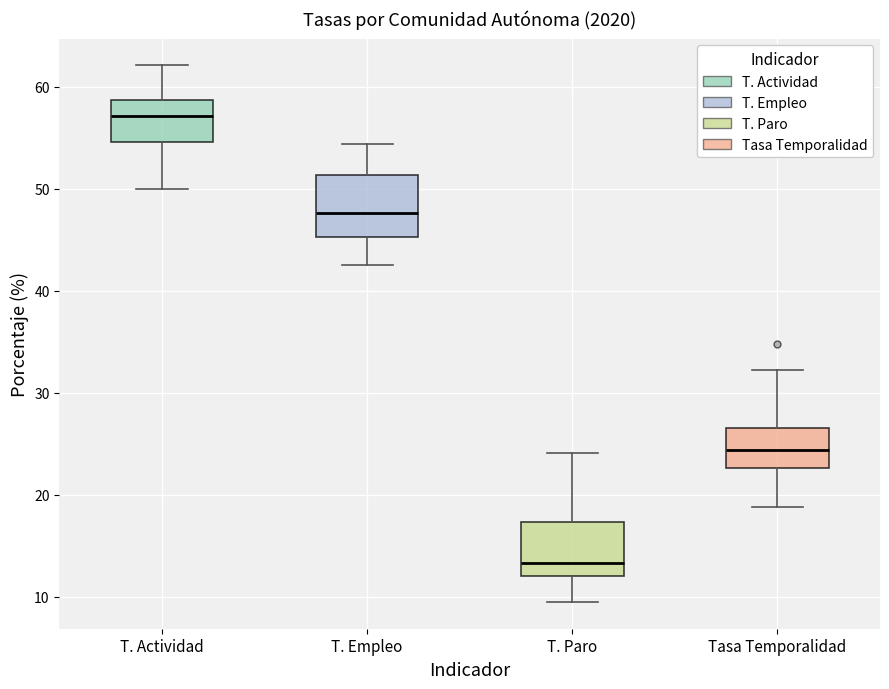

Where does the lower whisker of the box for Tasa Temporalidad end on the y-axis? The values are not printed on the chart, so give them approximately, as read against the axis.

19